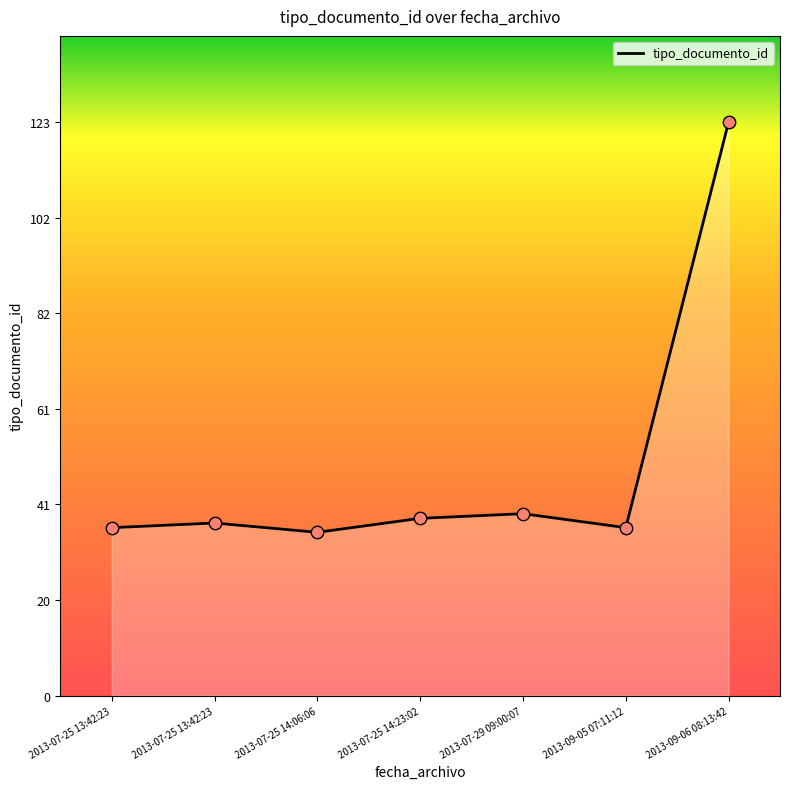

Which has a higher value, 2013-09-06 08:13:42 or 2013-09-05 07:11:12?

2013-09-06 08:13:42